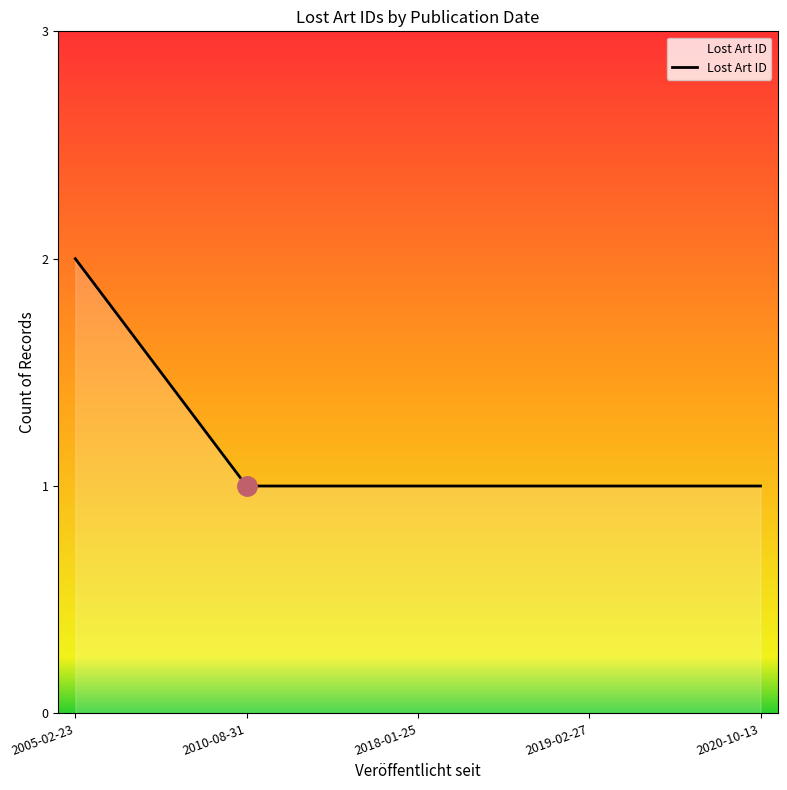

What is the ratio of the value at 2019-02-27 to the value at 2020-10-13?

1.0